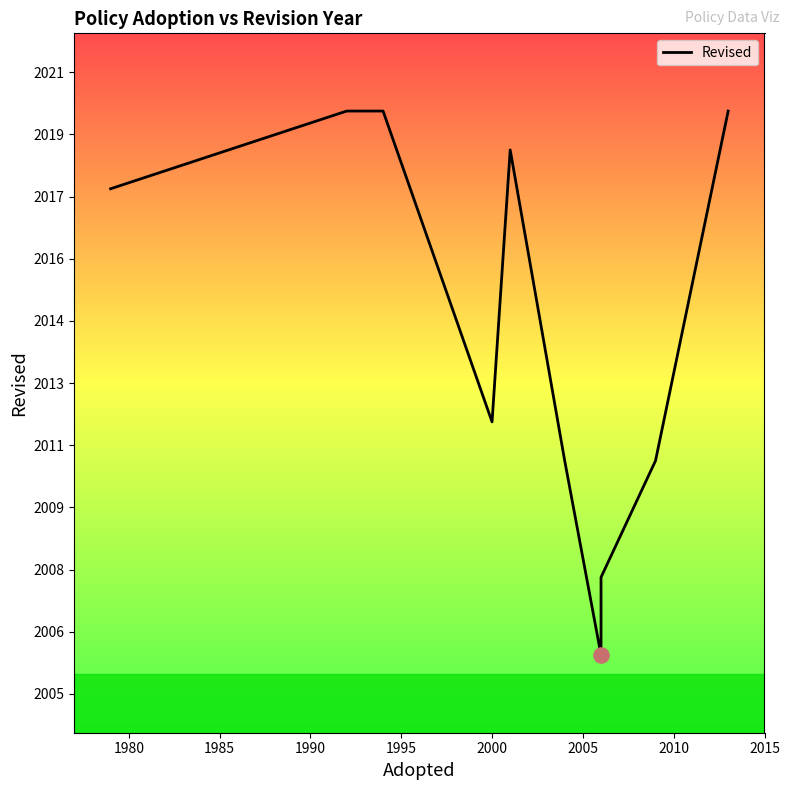

What is the change in value from 1980 to 2010?

-12